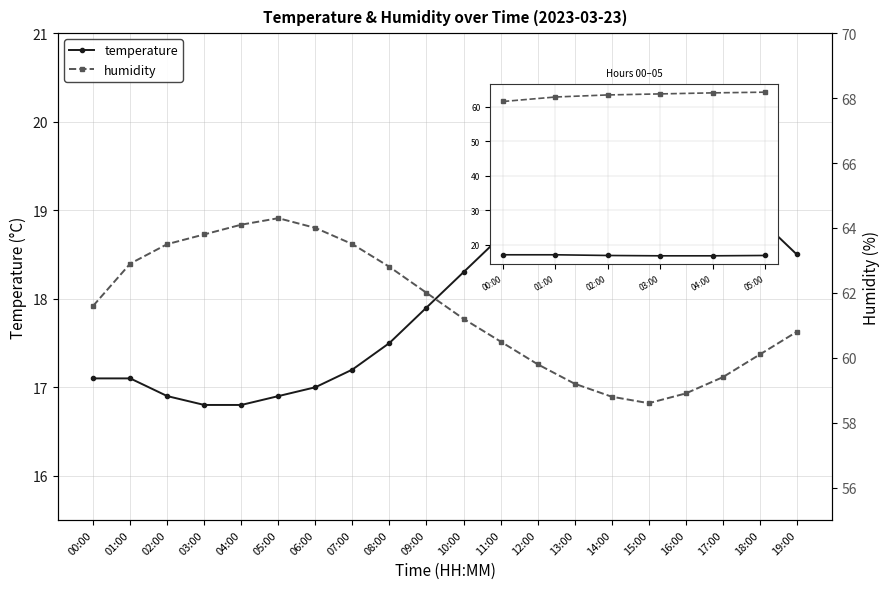

How many categories are shown in the chart?

6